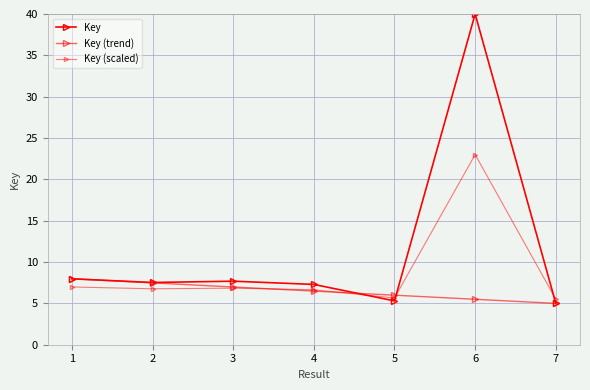

List the series in order of their peak value, lowest first.

Key (trend), Key (scaled), Key